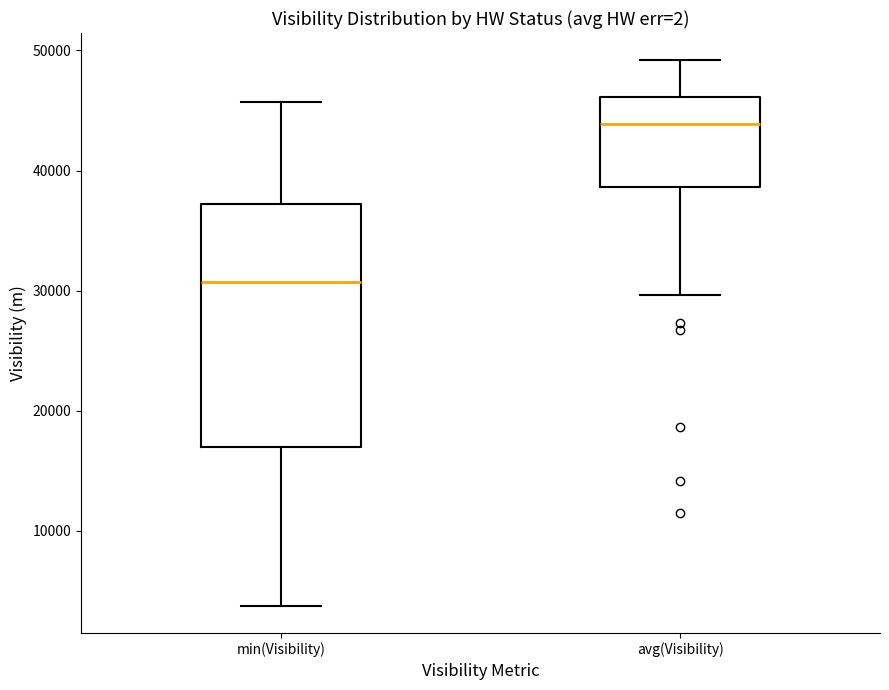

Comparing the boxes themselves (not the whiskers), which one is the tallest?

min(Visibility)